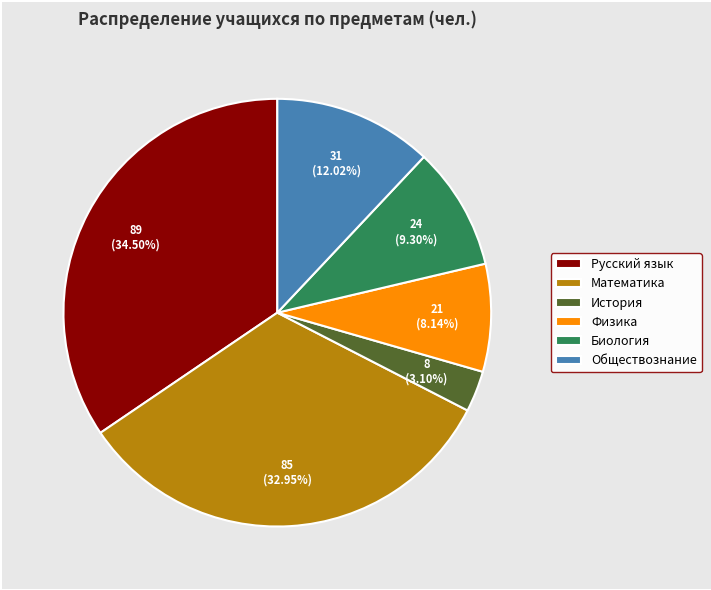

Does История account for over 50% of the chart?

No